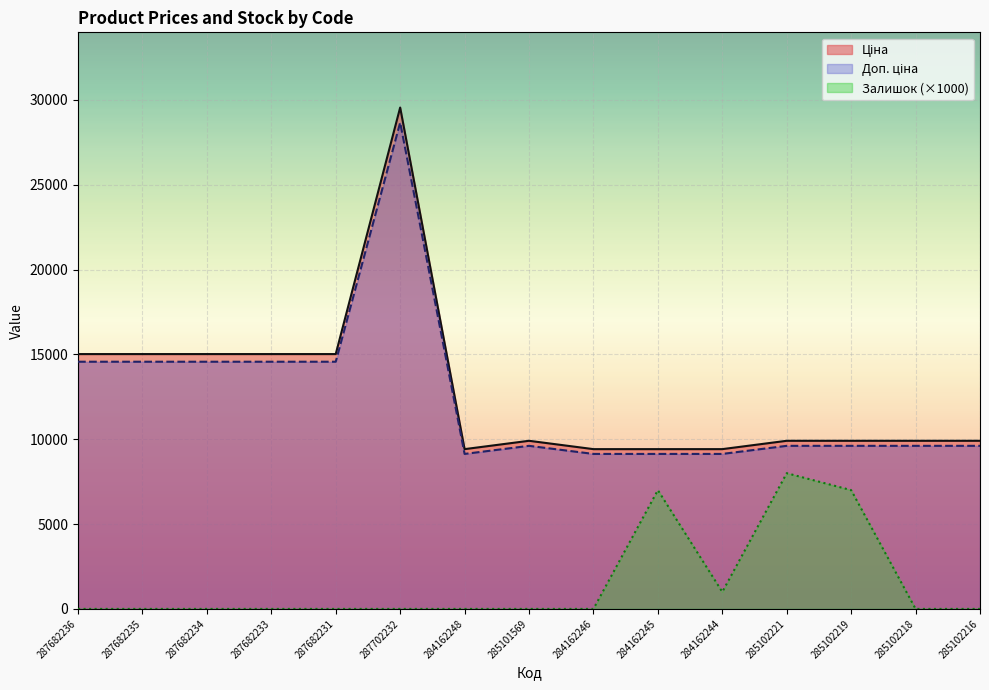

Reading left to right, what are all the values shown in this chart?

Ціна: 15019.2	15019.2	15019.2	15019.2	15019.2	29548.9	9416.9	9908.5	9416.9	9416.9	9416.9	9908.5	9908.5	9908.5	9908.5
Доп. ціна: 14568.6	14568.6	14568.6	14568.6	14568.6	28662.5	9134.4	9611.2	9134.4	9134.4	9134.4	9611.2	9611.2	9611.2	9611.2
Залишок: 0.0	0.0	0.0	0.0	0.0	0.0	0.0	0.0	0.0	7000.0	1000.0	8000.0	7000.0	0.0	0.0